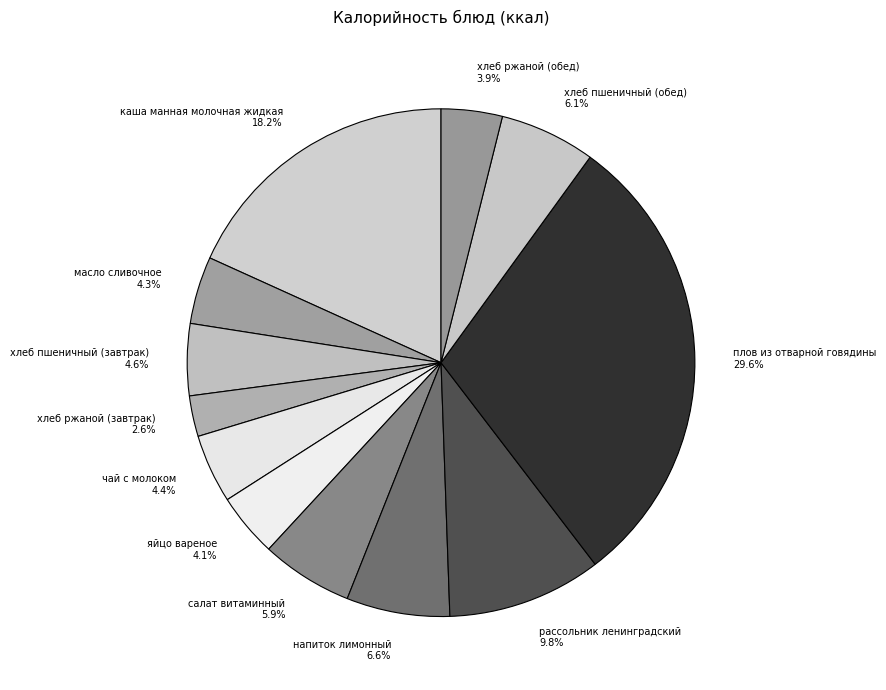

To the nearest percent, what portion does яйцо вареное represent?

4%